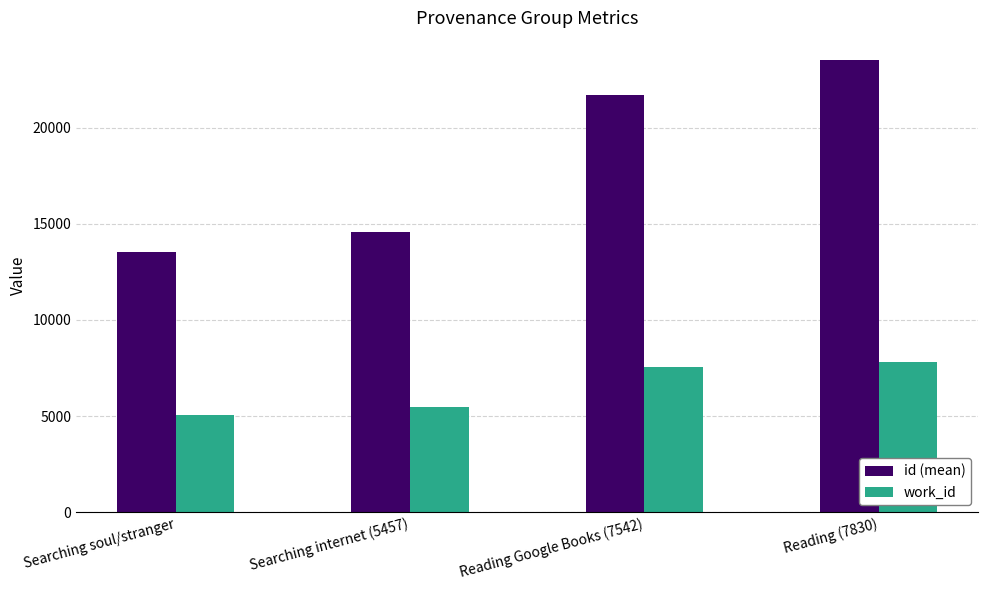

How many categories are shown in the chart?

4